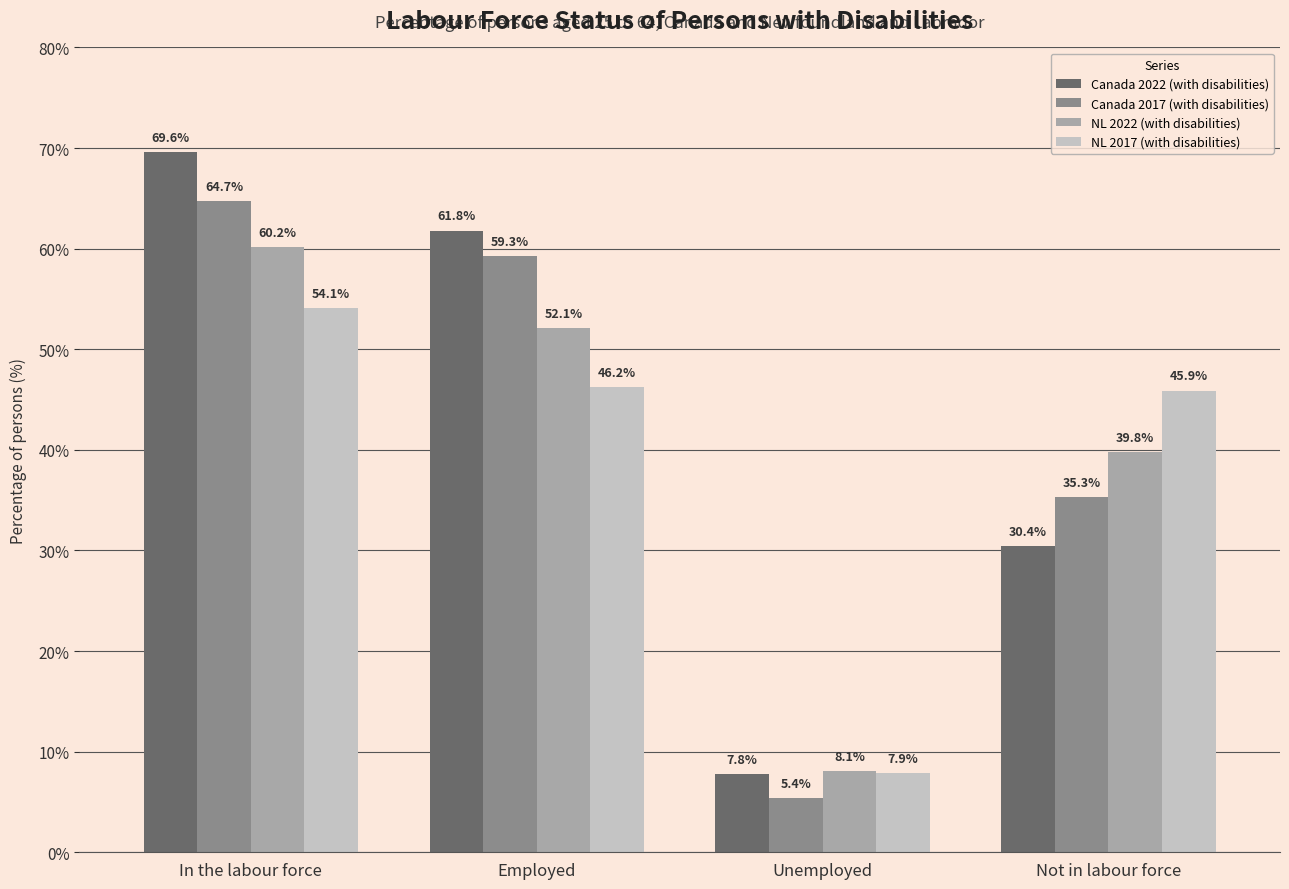

Rank the series by their average value, from lowest to highest.

NL 2017 (with disabilities), NL 2022 (with disabilities), Canada 2017 (with disabilities), Canada 2022 (with disabilities)